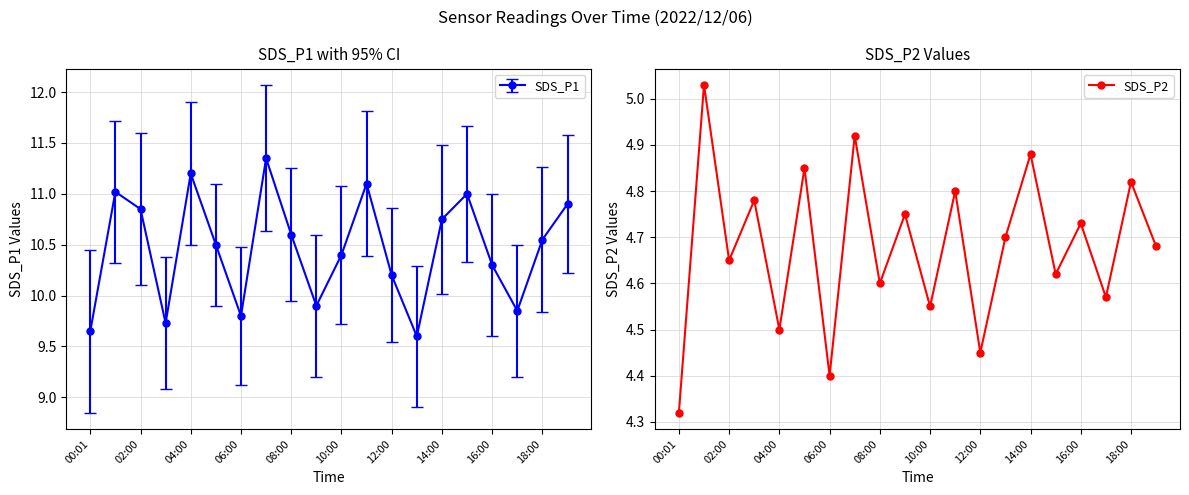

What is the value of the 6th point from the left?

4.8